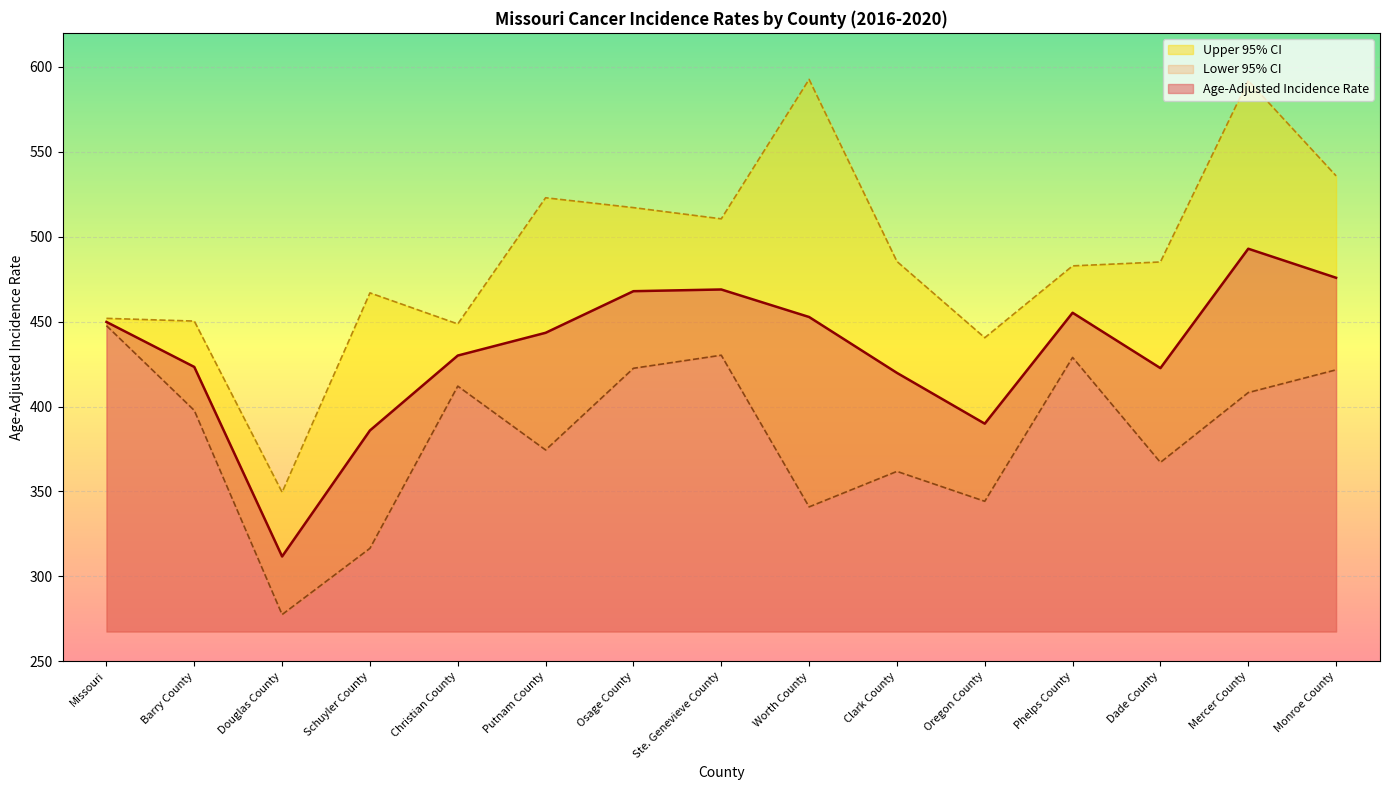

True or false: Upper 95% CI and Age-Adjusted Incidence Rate cross at least once.

False